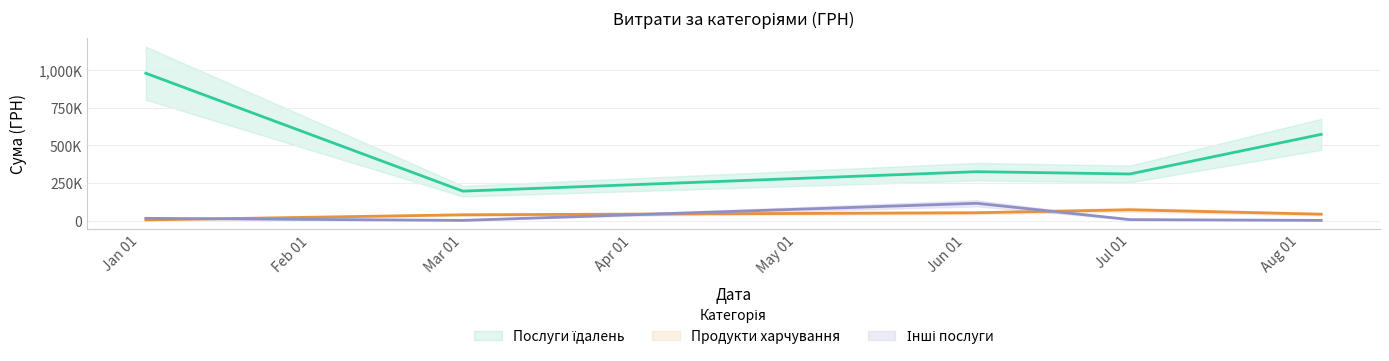

What is the value of the Інші послуги point at the 3rd from the left?

114900.0